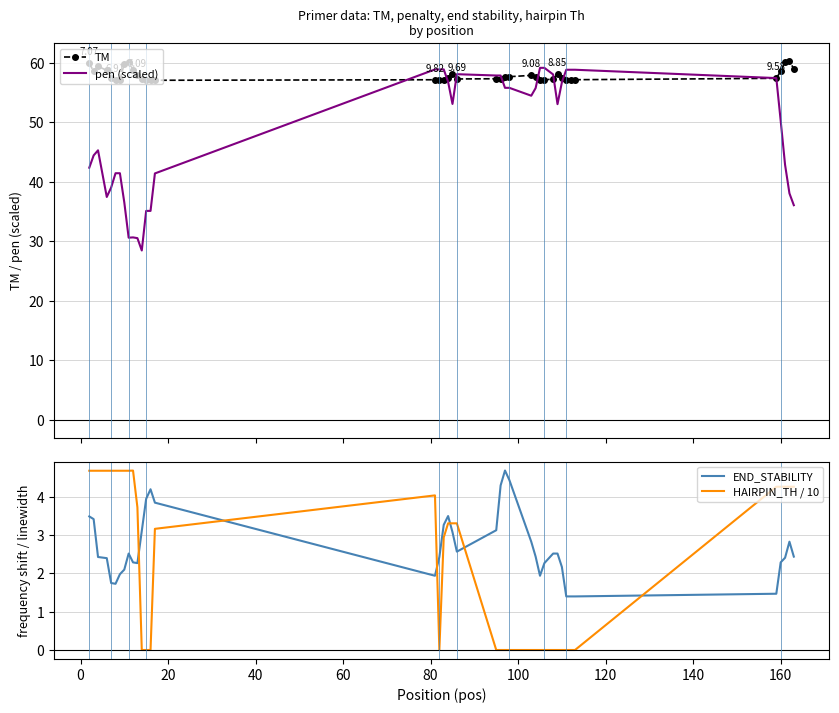

How many times do HAIRPIN_TH / 10 and END_STABILITY cross each other?

6